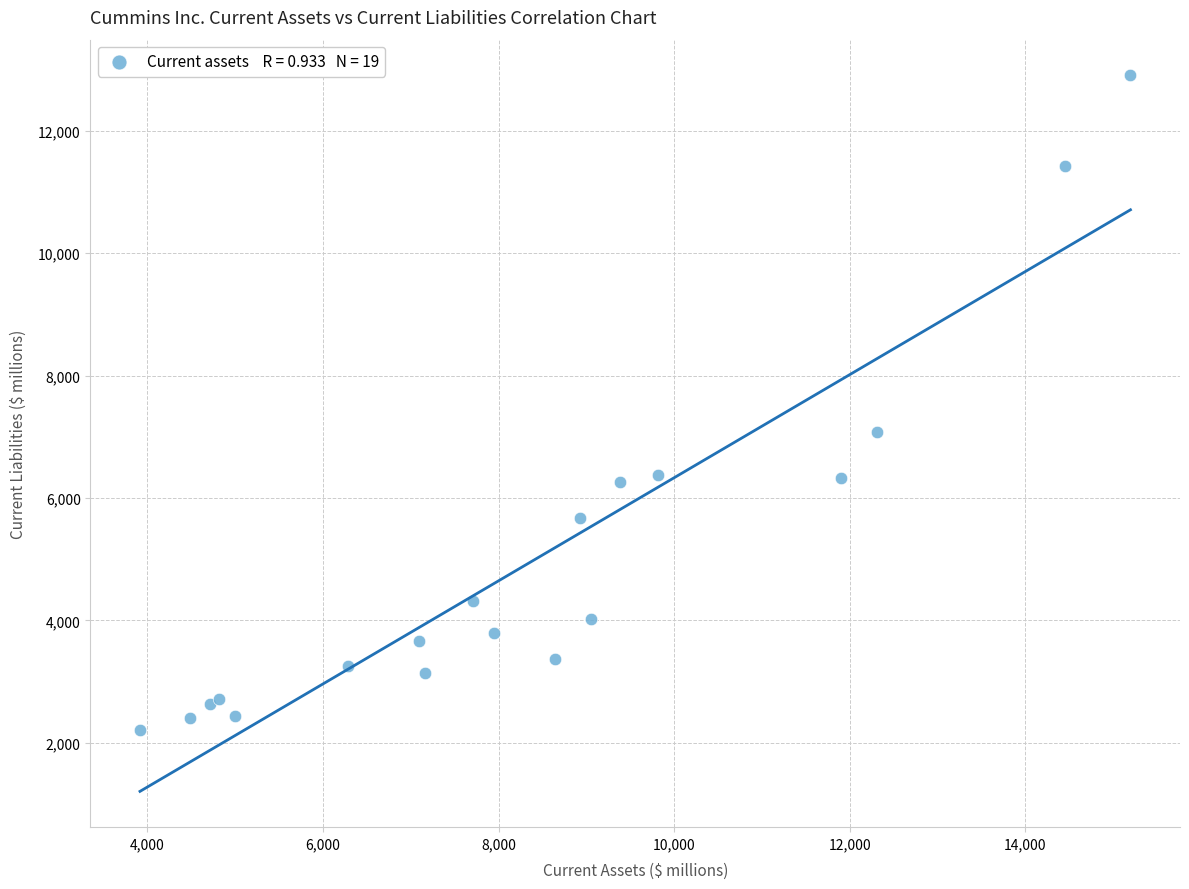

What Y value in the scatter plot is closest to 7560?

7084